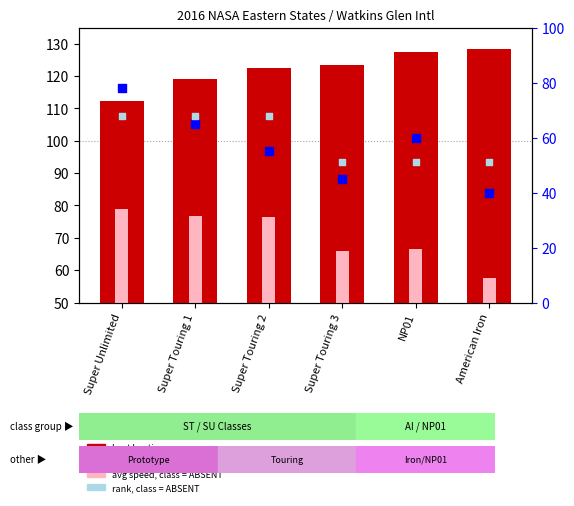

Which series has the largest total across all categories?

best lap time (s)